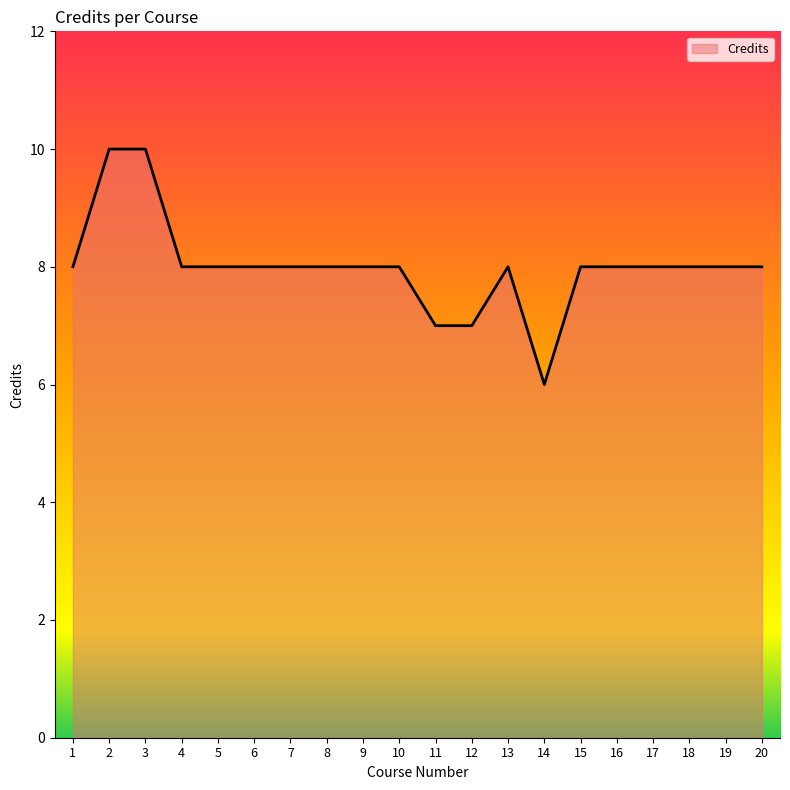

Reading right to left, transcribe all the data shown in this chart.

20=8	19=8	18=8	17=8	16=8	15=8	14=6	13=8	12=7	11=7	10=8	9=8	8=8	7=8	6=8	5=8	4=8	3=10	2=10	1=8